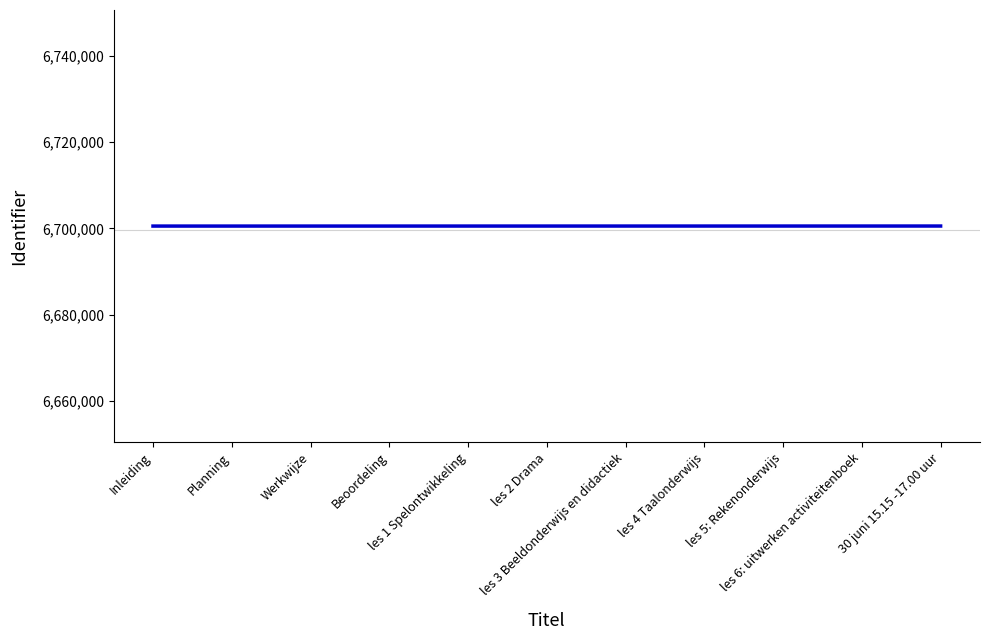

What is the maximum value shown in the chart?

6700552